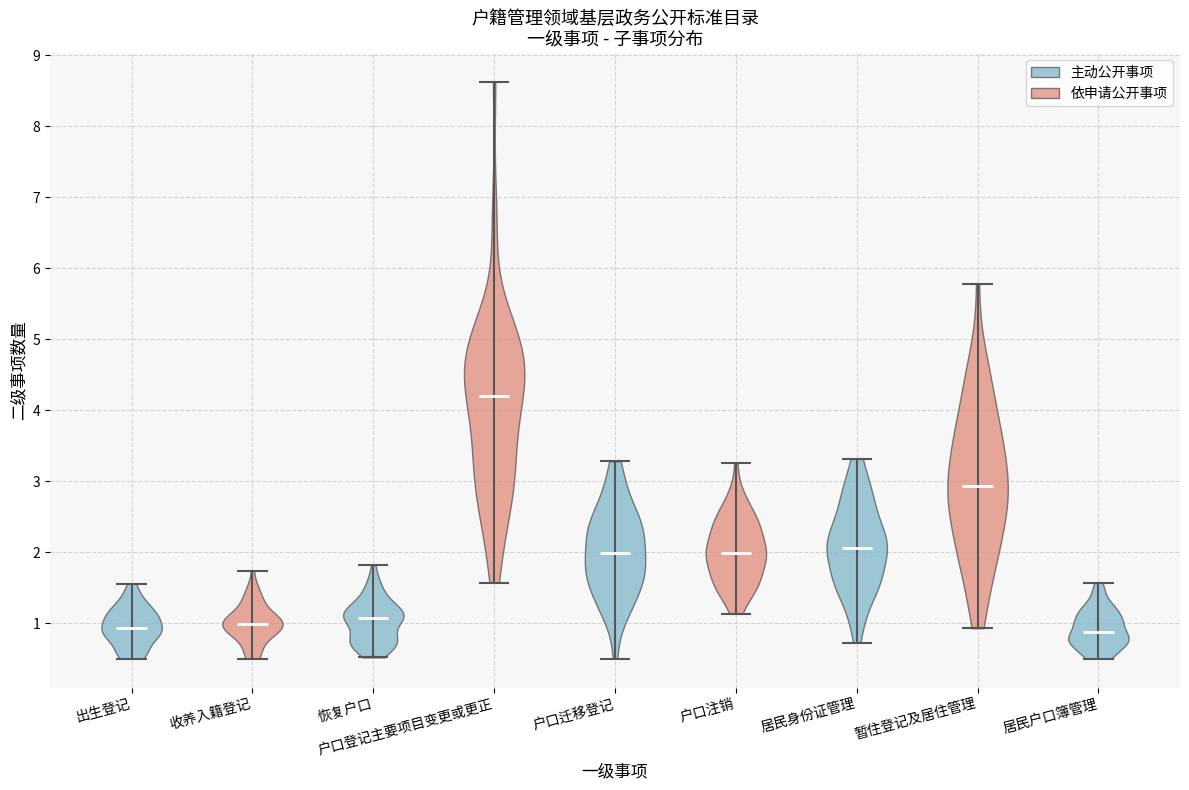

Which violin has the highest median line?

户口登记主要项目变更或更正